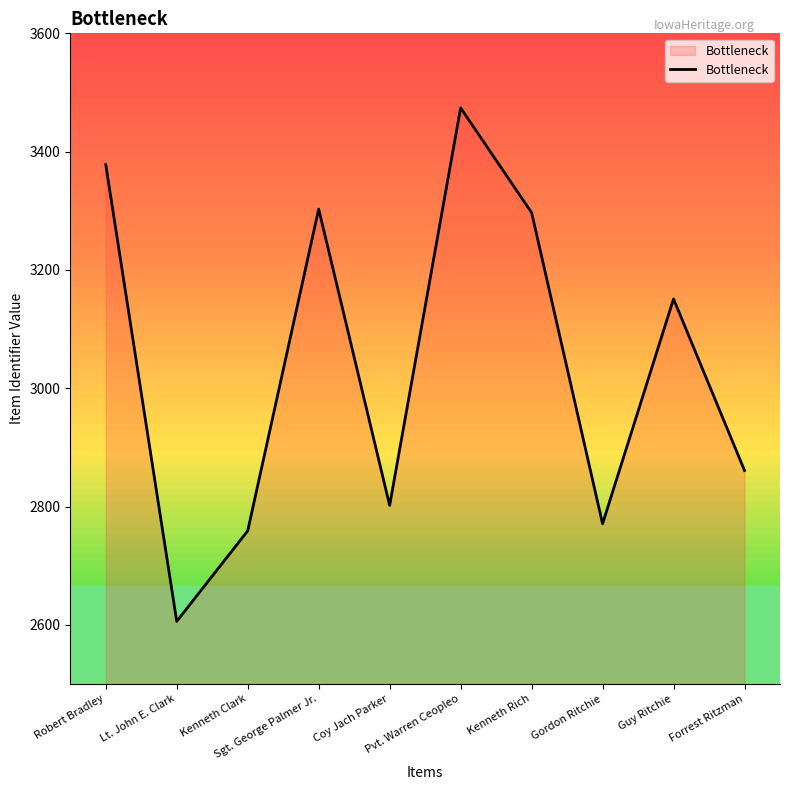

What is the difference between the maximum and minimum values?

868